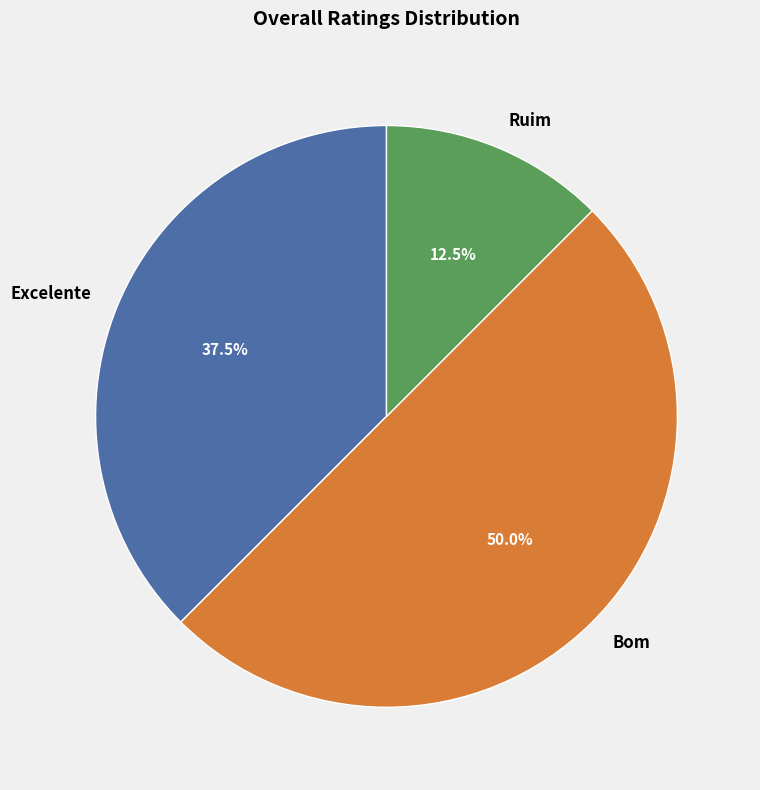

What is the largest slice in the pie chart?

Bom